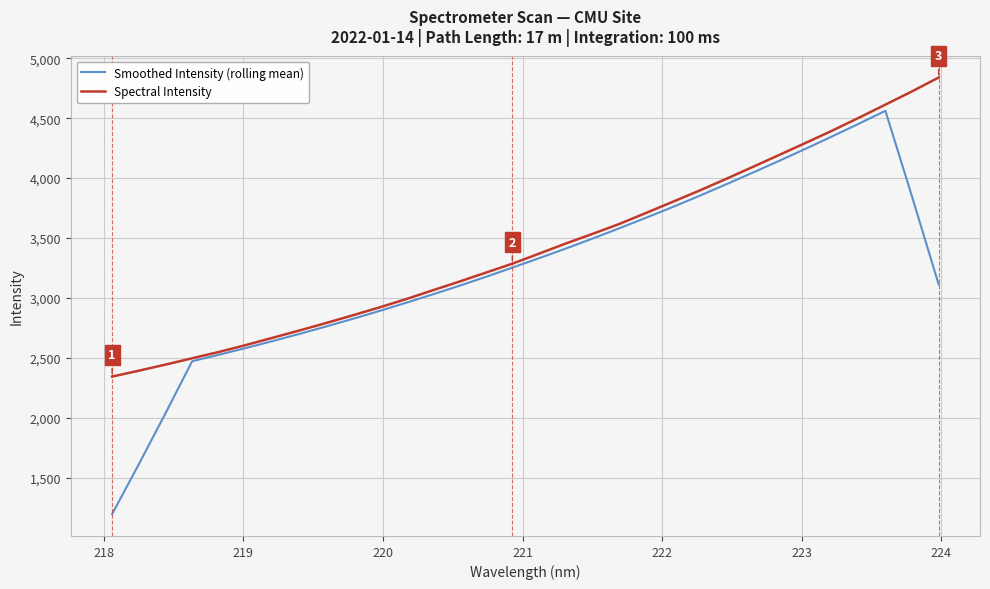

What is the highest value of the Spectral Intensity series?

4838.9